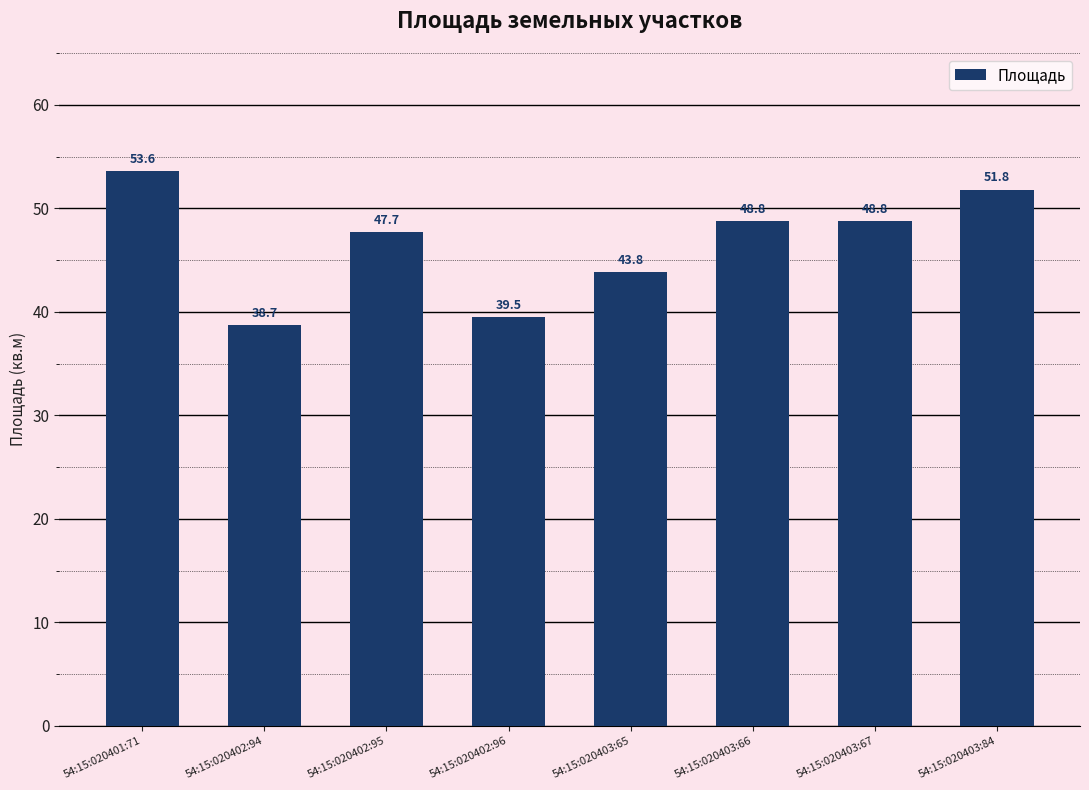

What is the difference between the second highest and second lowest values?

12.3